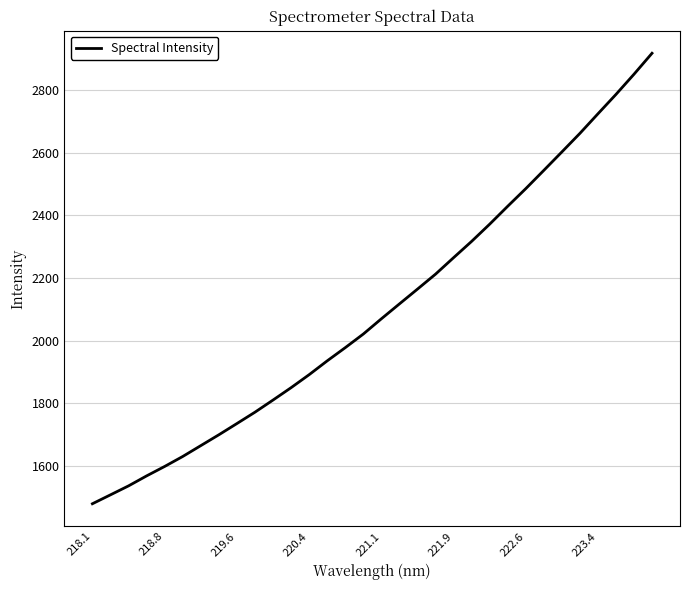

What is the minimum value shown in the chart?

1480.1